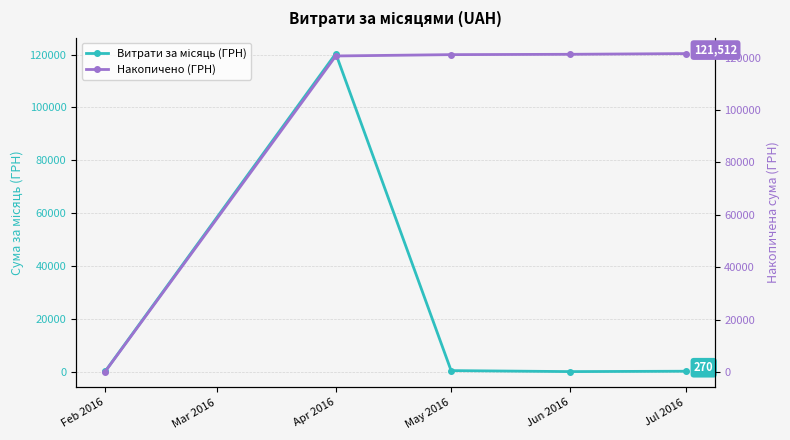

True or false: Накопичено (ГРН) and Витрати за місяць (ГРН) cross at least once.

False